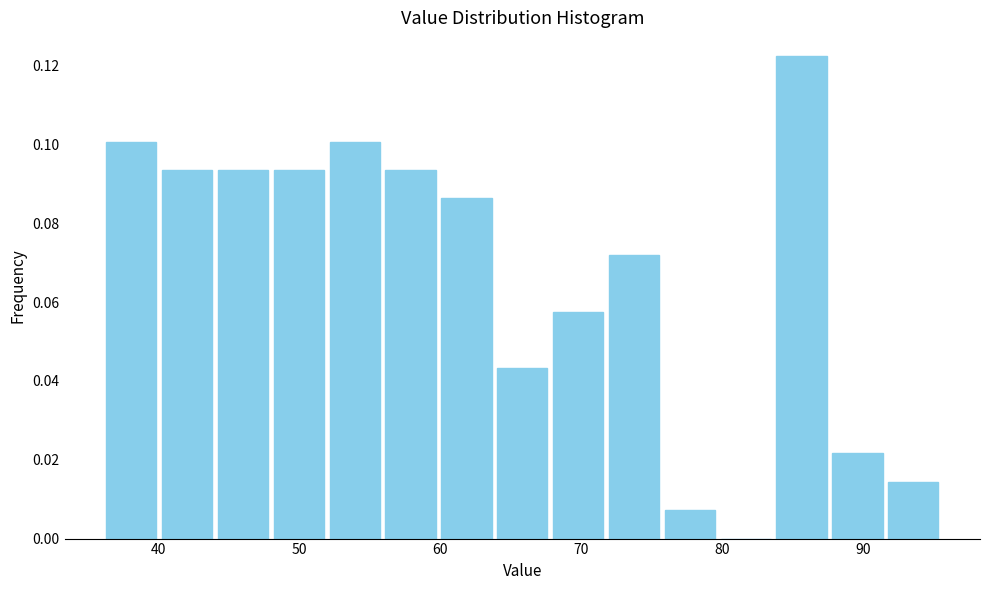

Around what value on the x-axis is the tallest bar? Give the approximate position of its centre, as read against the axis.

86